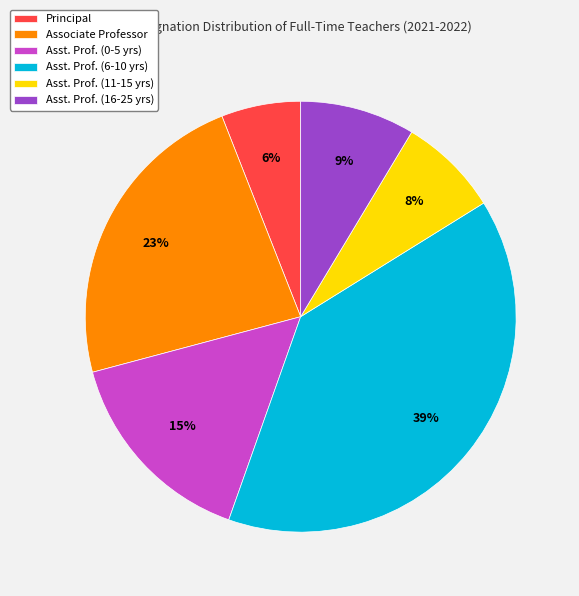

What percentage is the Asst. Prof. (16-25 yrs) slice, to the nearest percent?

9%